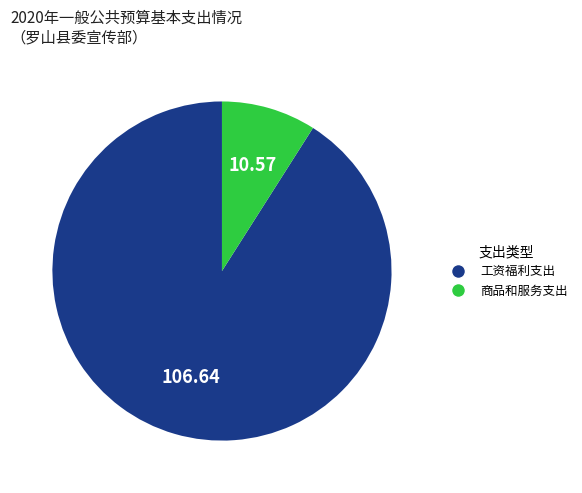

Is it true that 商品和服务支出 is 9% of the pie?

True